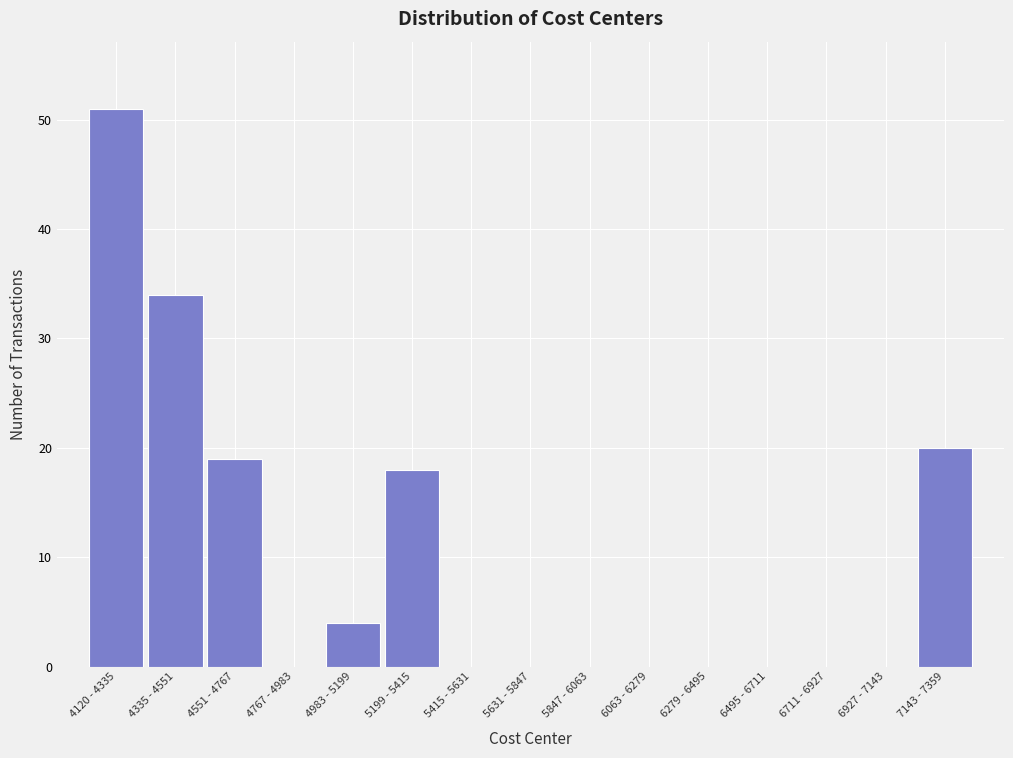

Reading right to left, what are all the values shown in this chart?

7143 - 7359=20	6927 - 7143=0	6711 - 6927=0	6495 - 6711=0	6279 - 6495=0	6063 - 6279=0	5847 - 6063=0	5631 - 5847=0	5415 - 5631=0	5199 - 5415=18	4983 - 5199=4	4767 - 4983=0	4551 - 4767=19	4335 - 4551=34	4120 - 4335=51